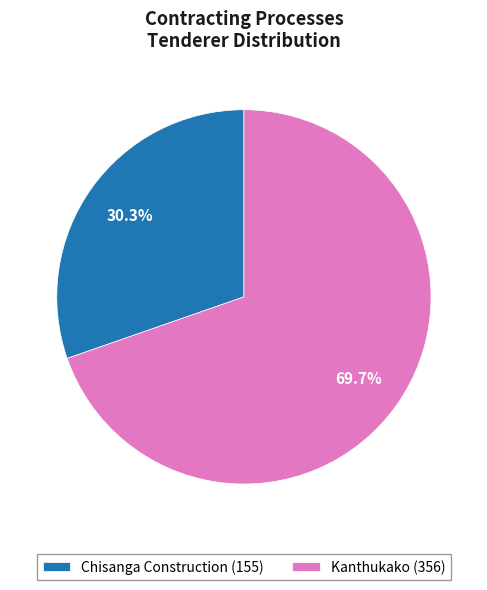

Rank the categories by value from highest to lowest.

Kanthukako, Chisanga Construction